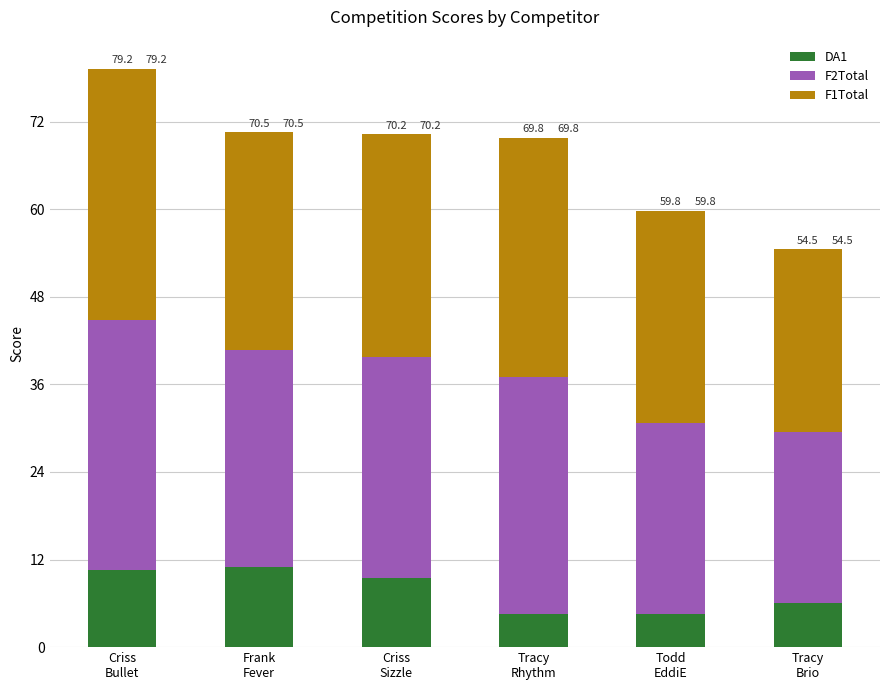

How many categories are shown in the chart?

6